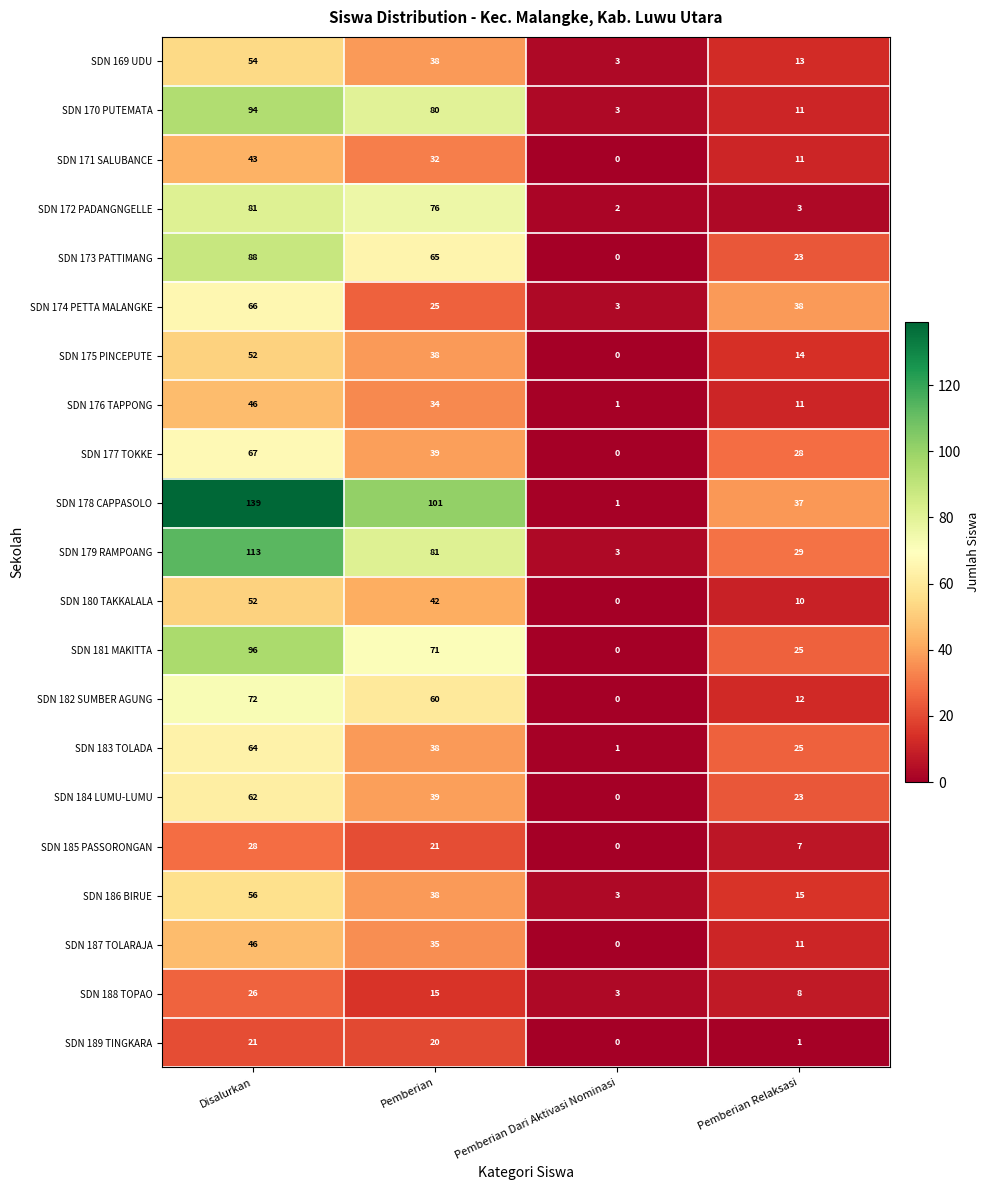

At which label does SDN 180 TAKKALALA first exceed 42?

Disalurkan